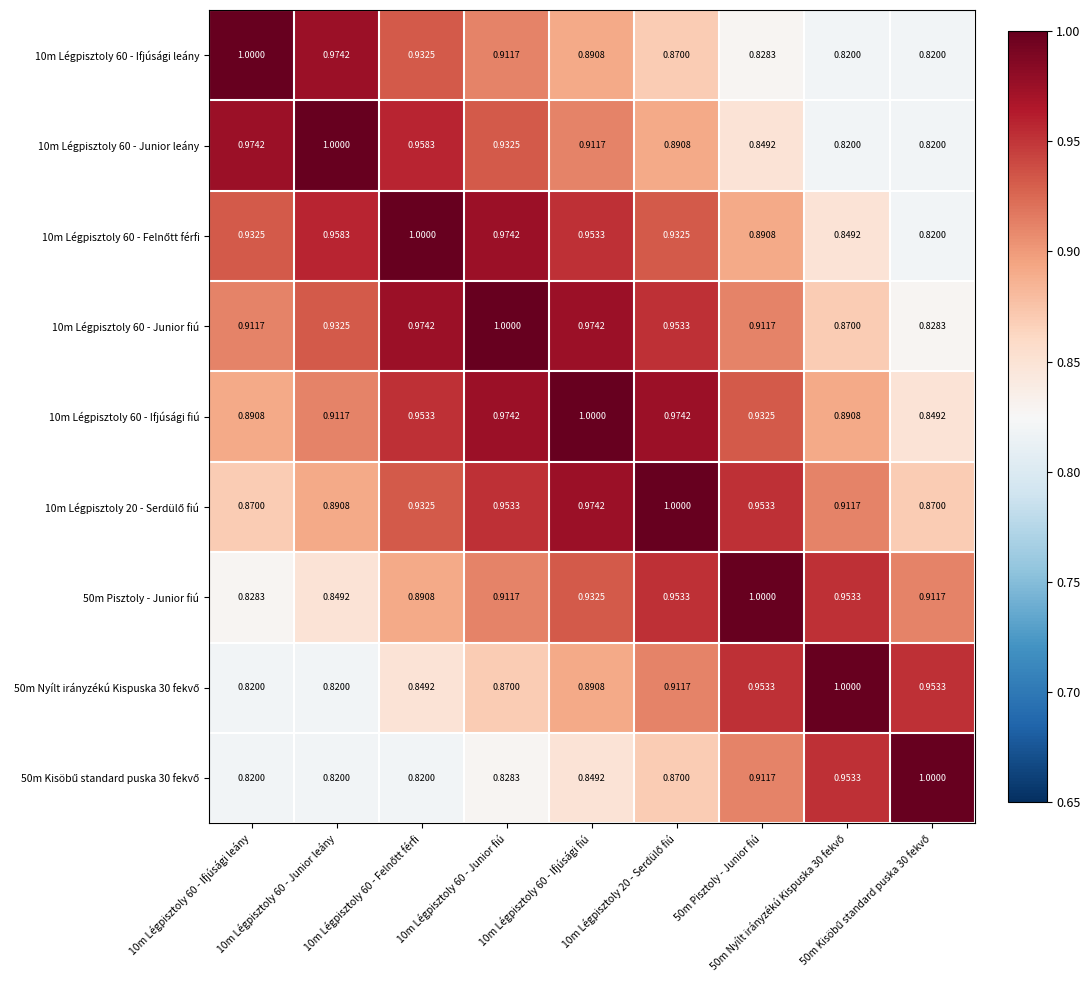

Which has a higher value, 50m Pisztoly - Junior fiú or 10m Légpisztoly 60 - Junior fiú?

10m Légpisztoly 60 - Junior fiú